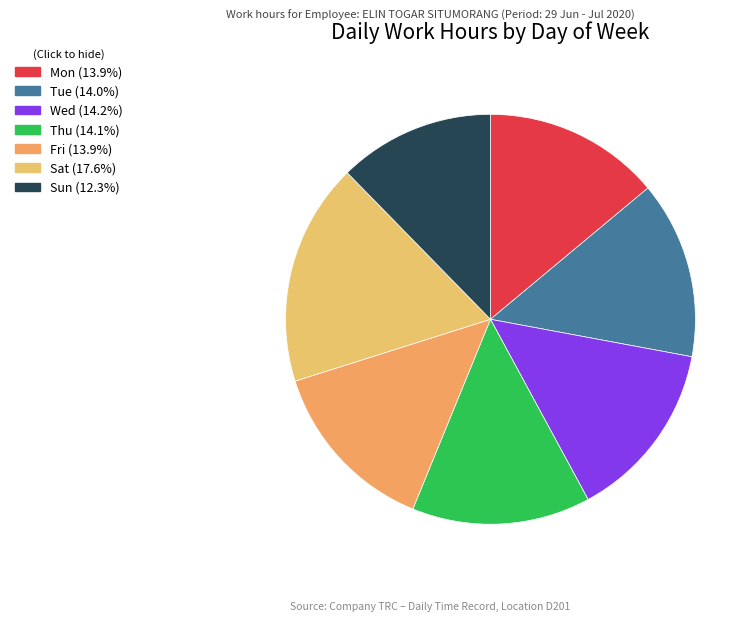

Is there any slice that represents more than half of the pie?

No